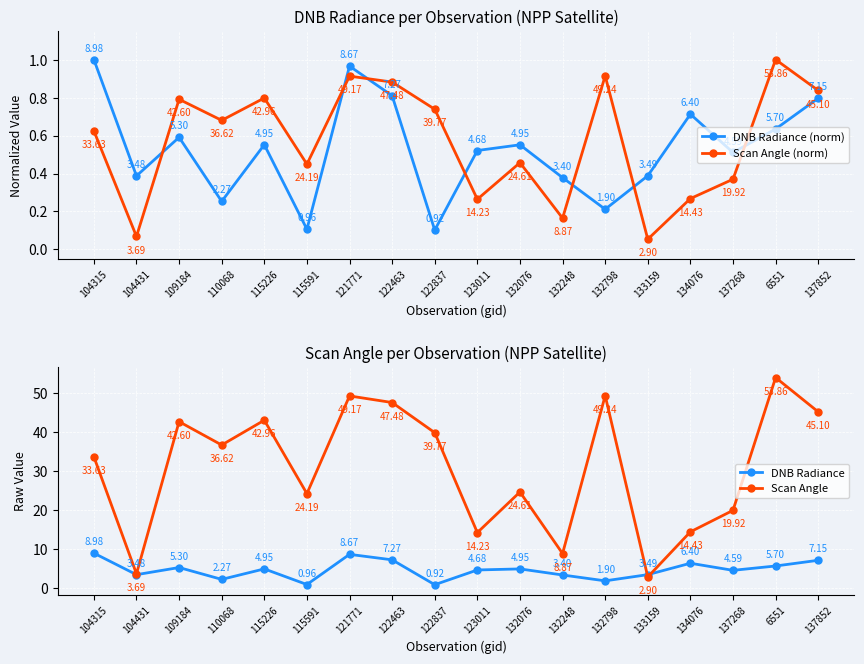

The value of Scan Angle at 104431 is 3.7. True or false?

True